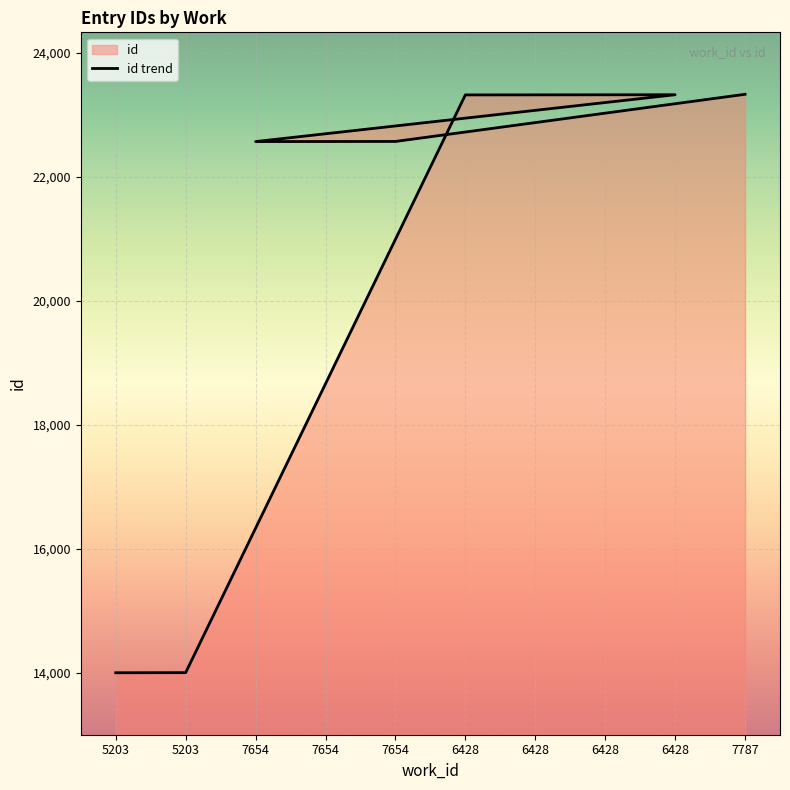

What is the greatest value displayed?

23334